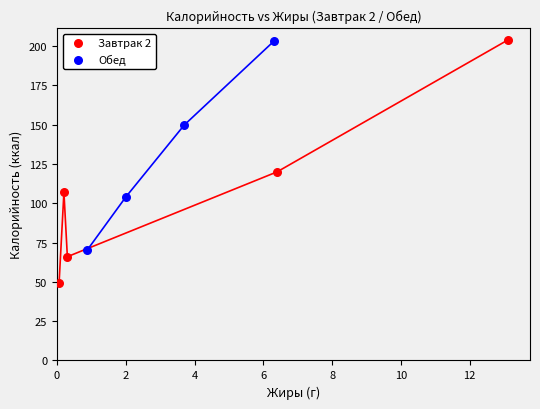

Which series reaches the minimum Y coordinate?

Завтрак 2